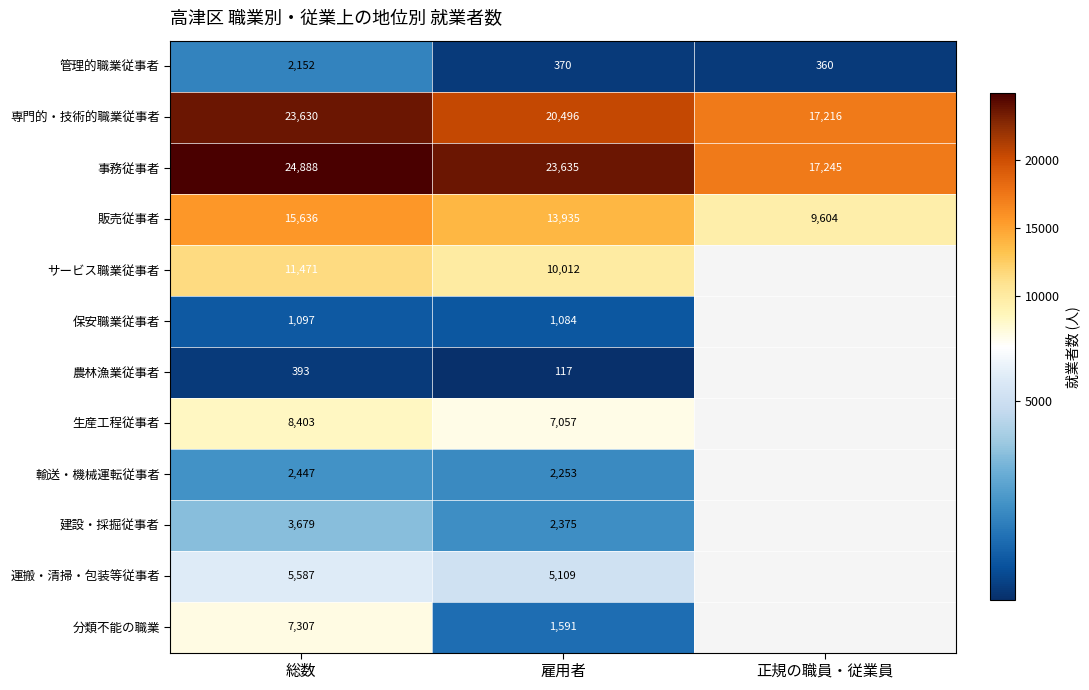

How many series are shown in this chart?

12